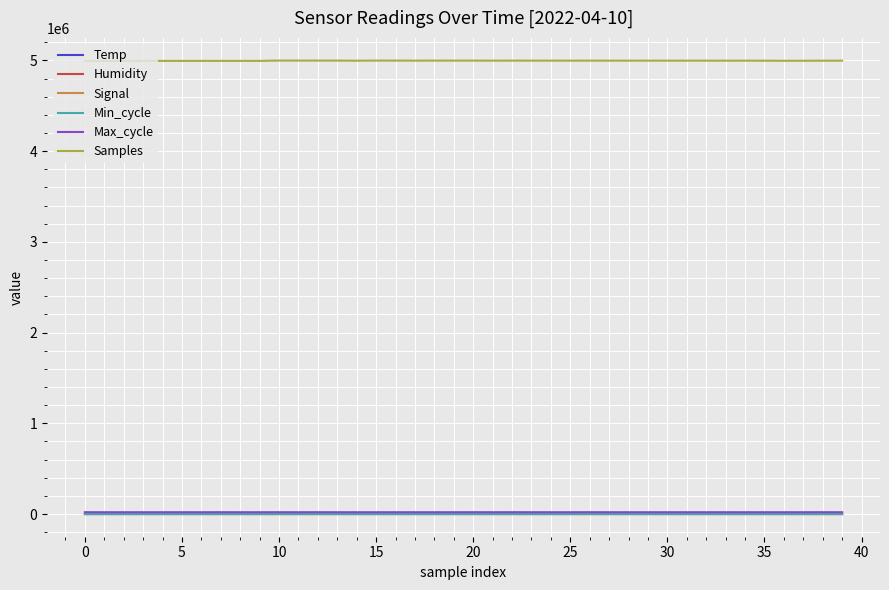

True or false: Humidity and Signal cross at least once.

False